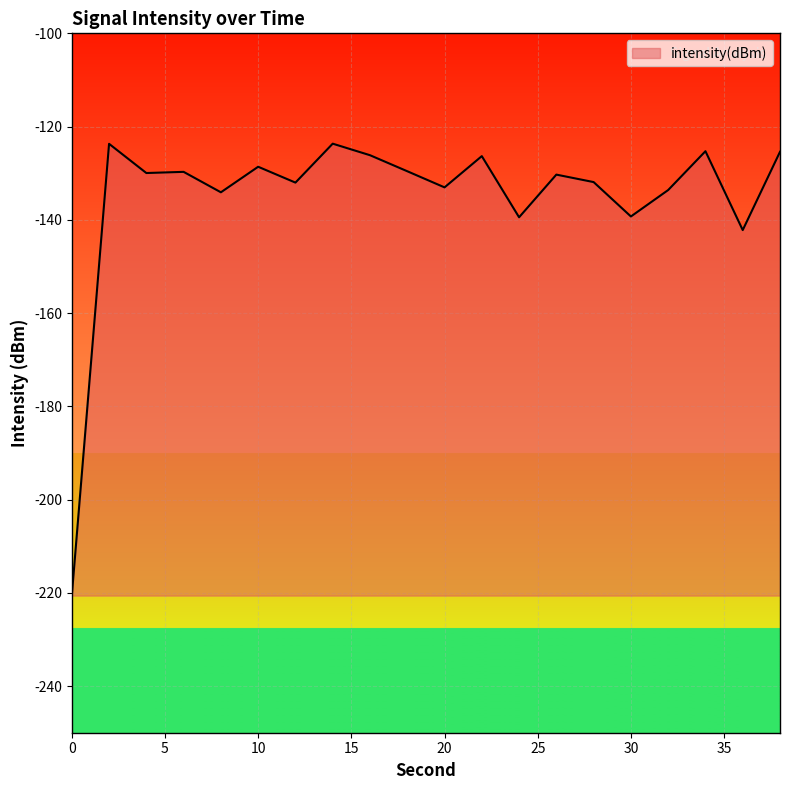

What is the greatest value displayed?

-123.7